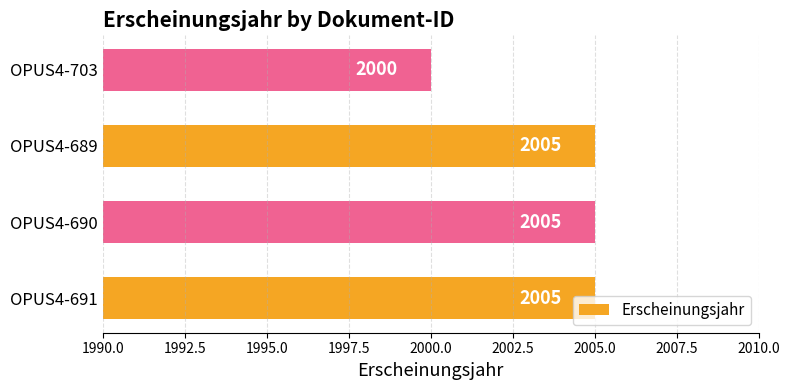

How many series are shown in this chart?

1